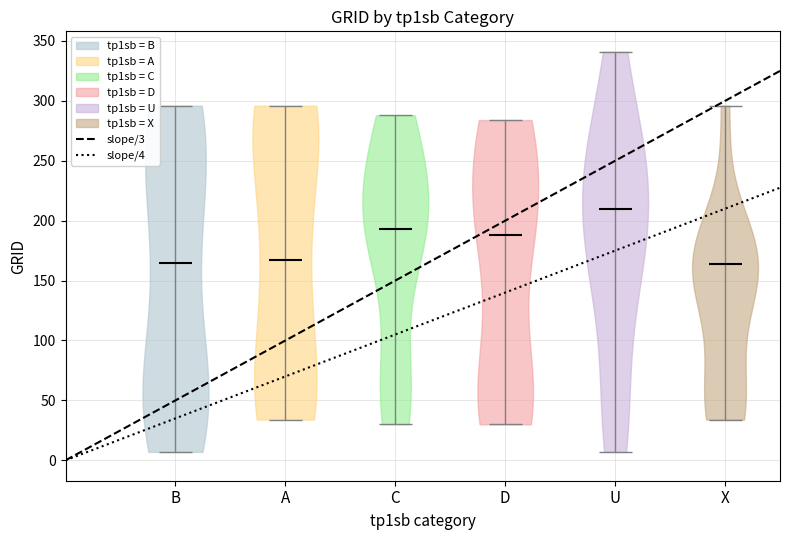

What is the lowest point the violin for C reaches on the y-axis? The values are not printed on the chart, so give them approximately, as read against the axis.

30